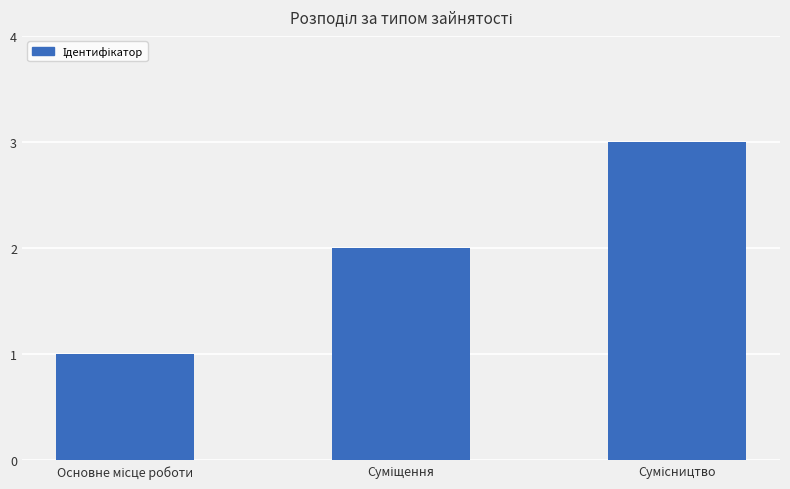

What is the maximum value shown in the chart?

3